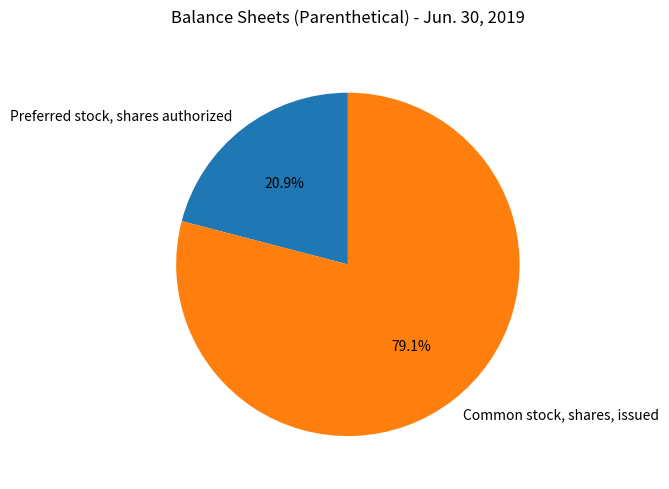

What percentage is the Preferred stock, shares authorized slice, to the nearest percent?

21%